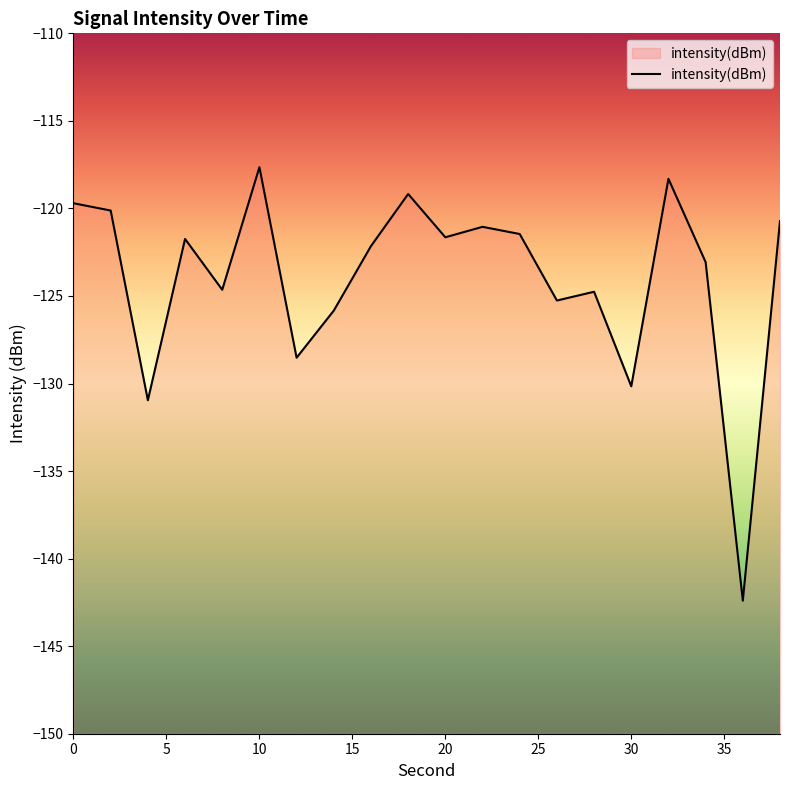

What is the smallest value displayed?

-142.4